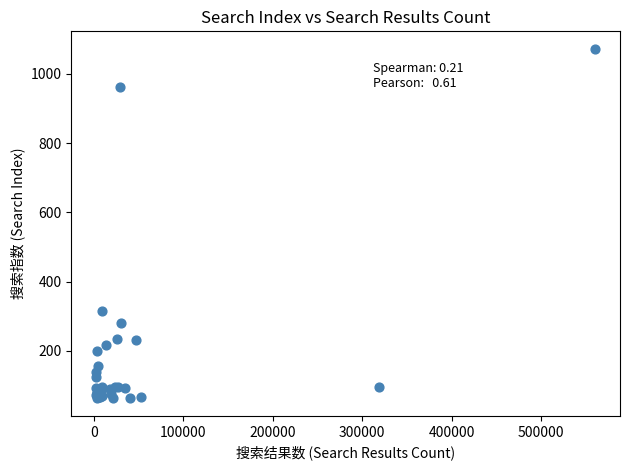

What Y value in the scatter plot is closest to 567?

315